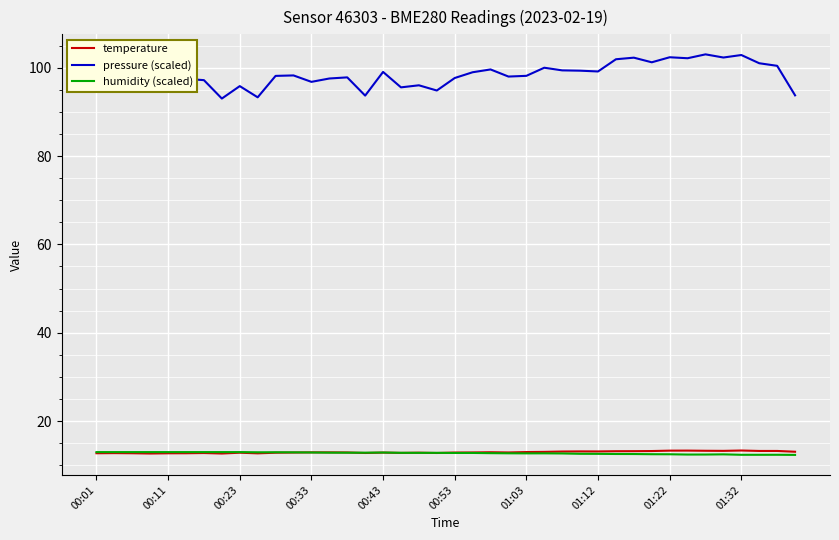

True or false: temperature and pressure (scaled) intersect in this chart.

False